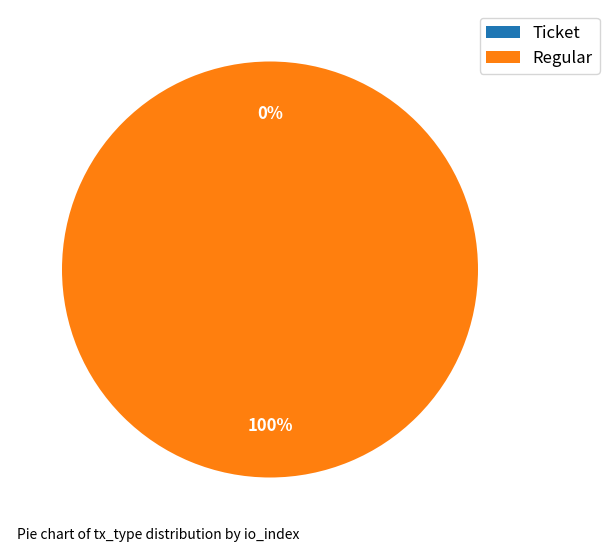

To the nearest percent, what is the difference between the Regular and Ticket slice percentages?

100%